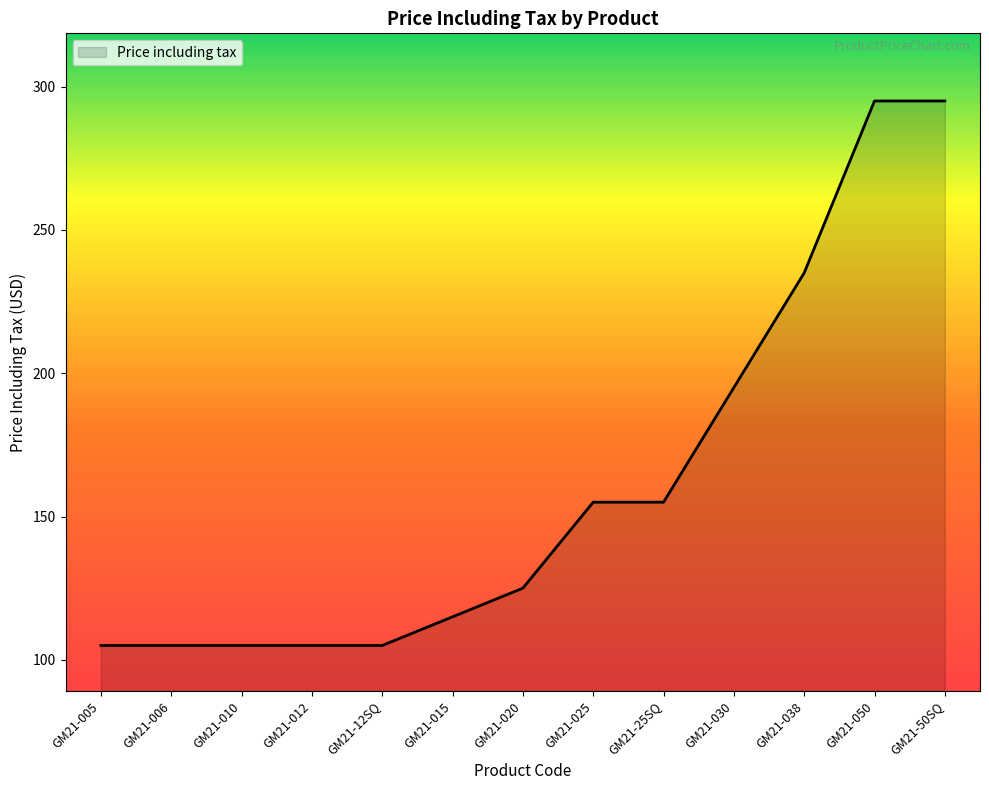

True or false: the data shows 48 at GM21-012.

False